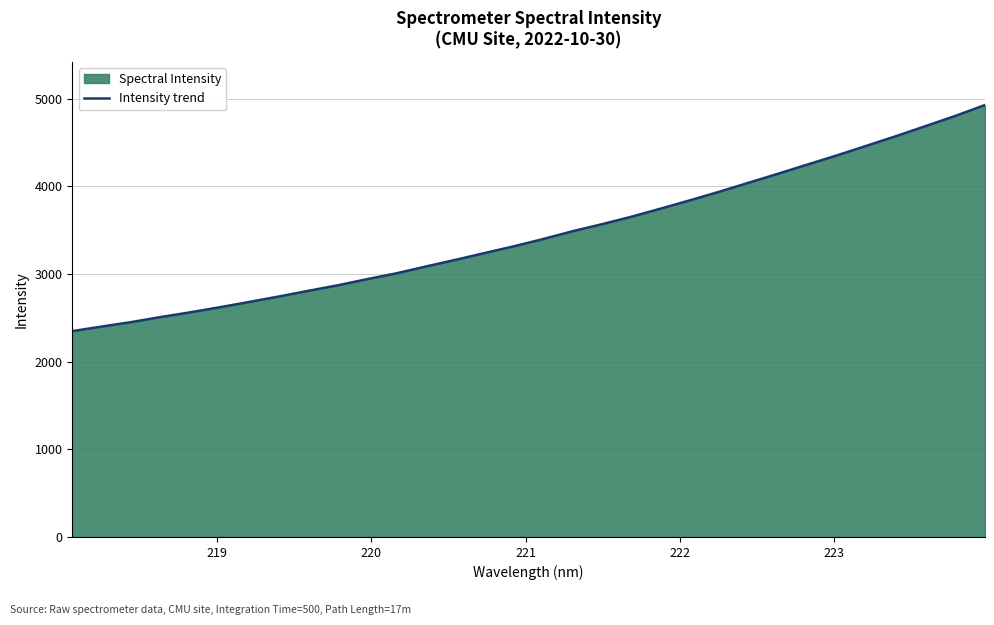

What is the smallest value displayed?

2347.2